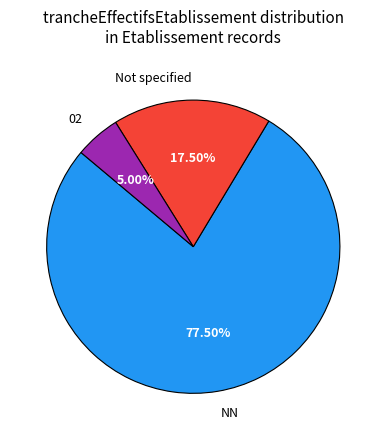

Count the number of slices in the pie.

3